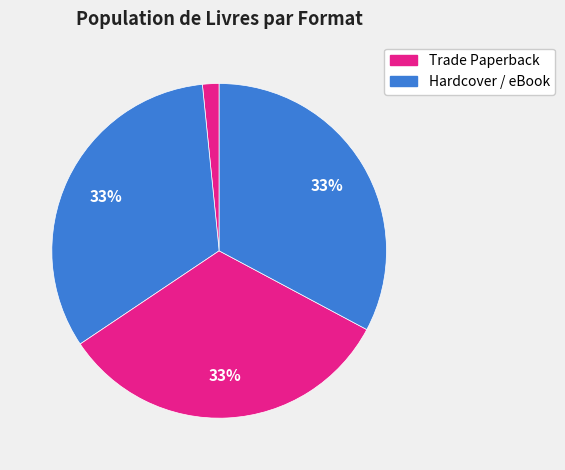

How many segments does this pie chart have?

4